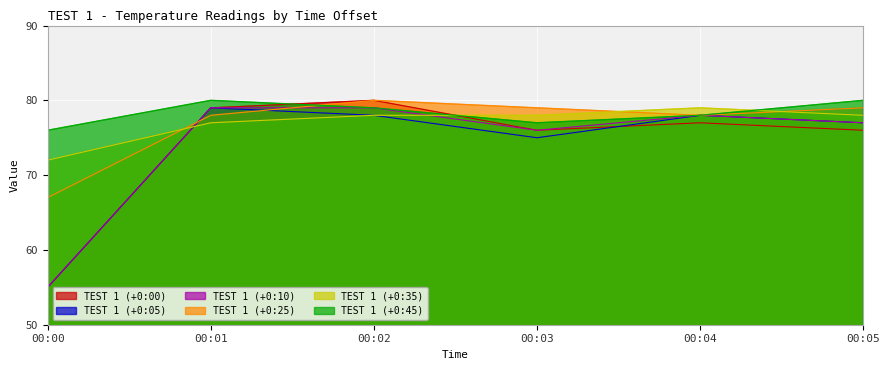

What is the spread (max minus min) of values at 00:05?

4